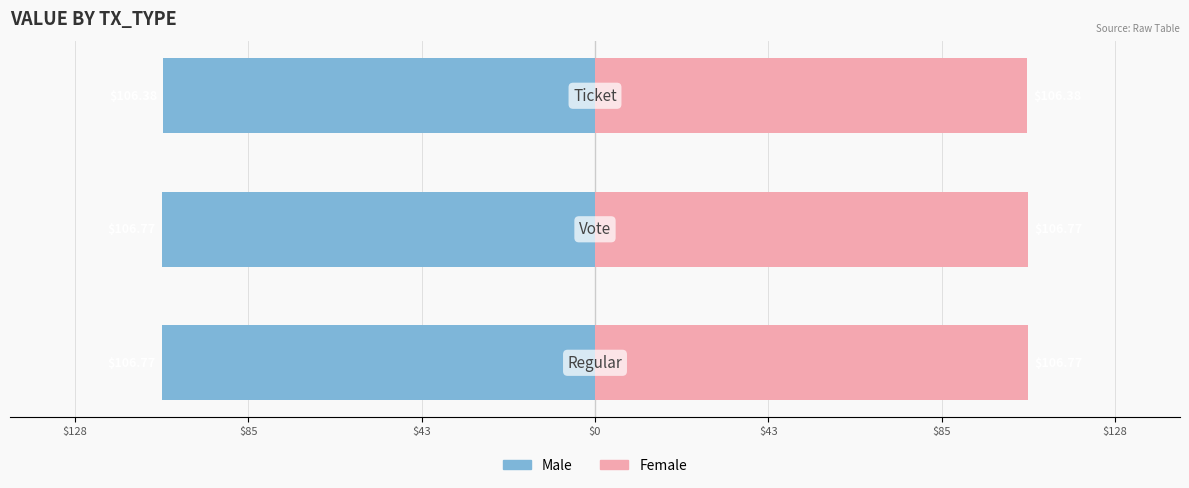

What is the spread (max minus min) of values at $43?

212.8